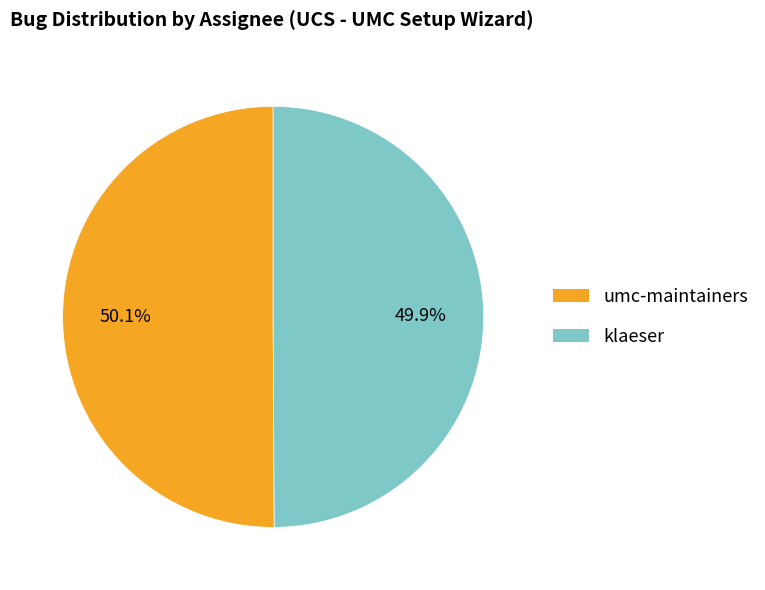

Approximately how many times larger is the value at umc-maintainers compared to klaeser?

1.0